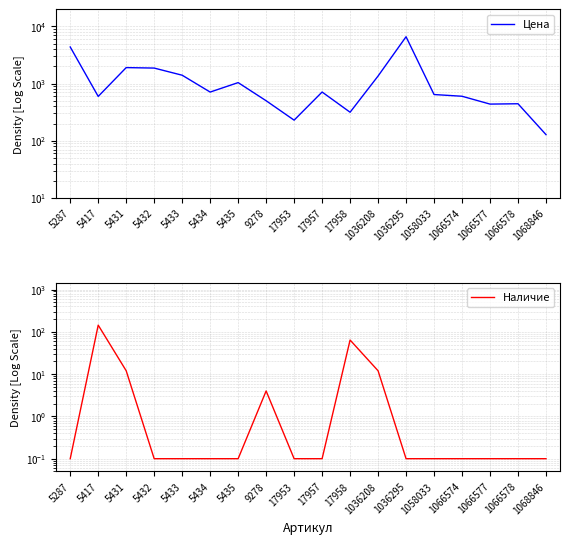

How many lines are shown in the chart?

2